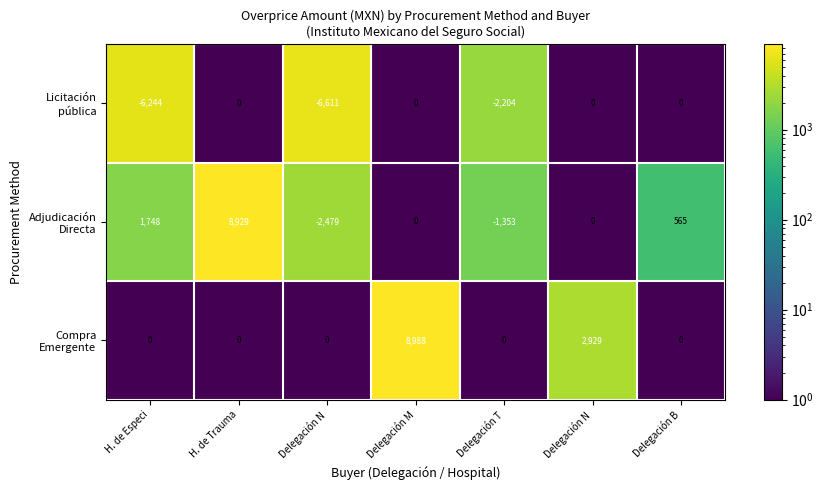

Count the number of data series in this chart.

3